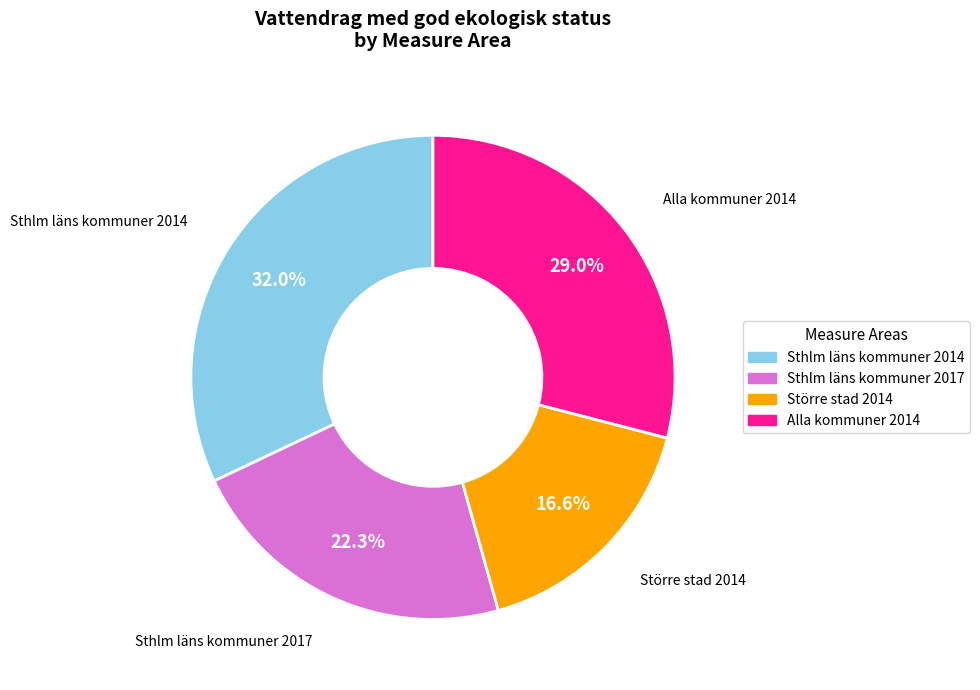

Count the number of slices in the pie.

4